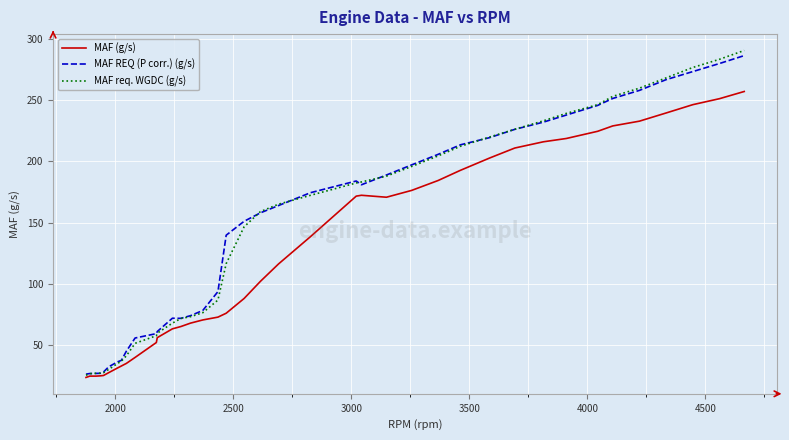

Which series has the widest spread of values?

MAF req. WGDC (g/s)